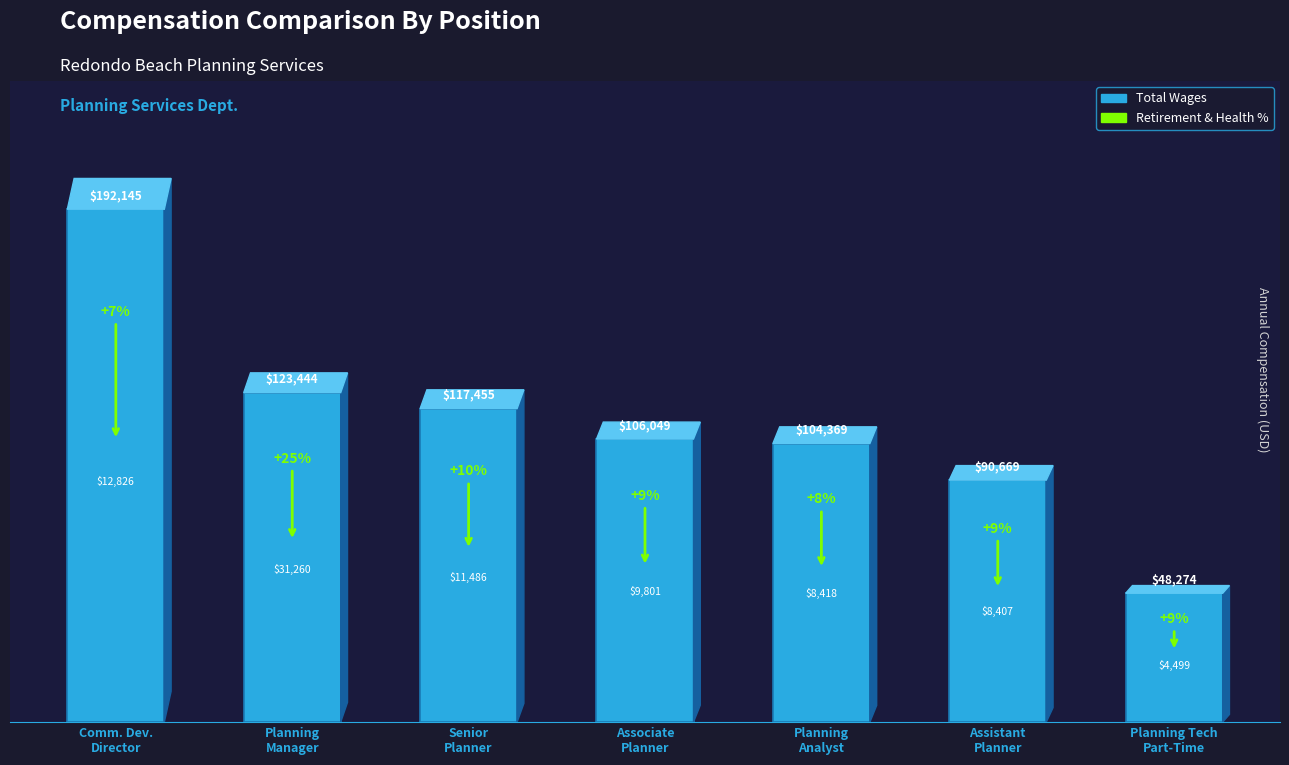

What is the ratio of the value at Comm. Dev.
Director to the value at Planning
Manager?

1.6